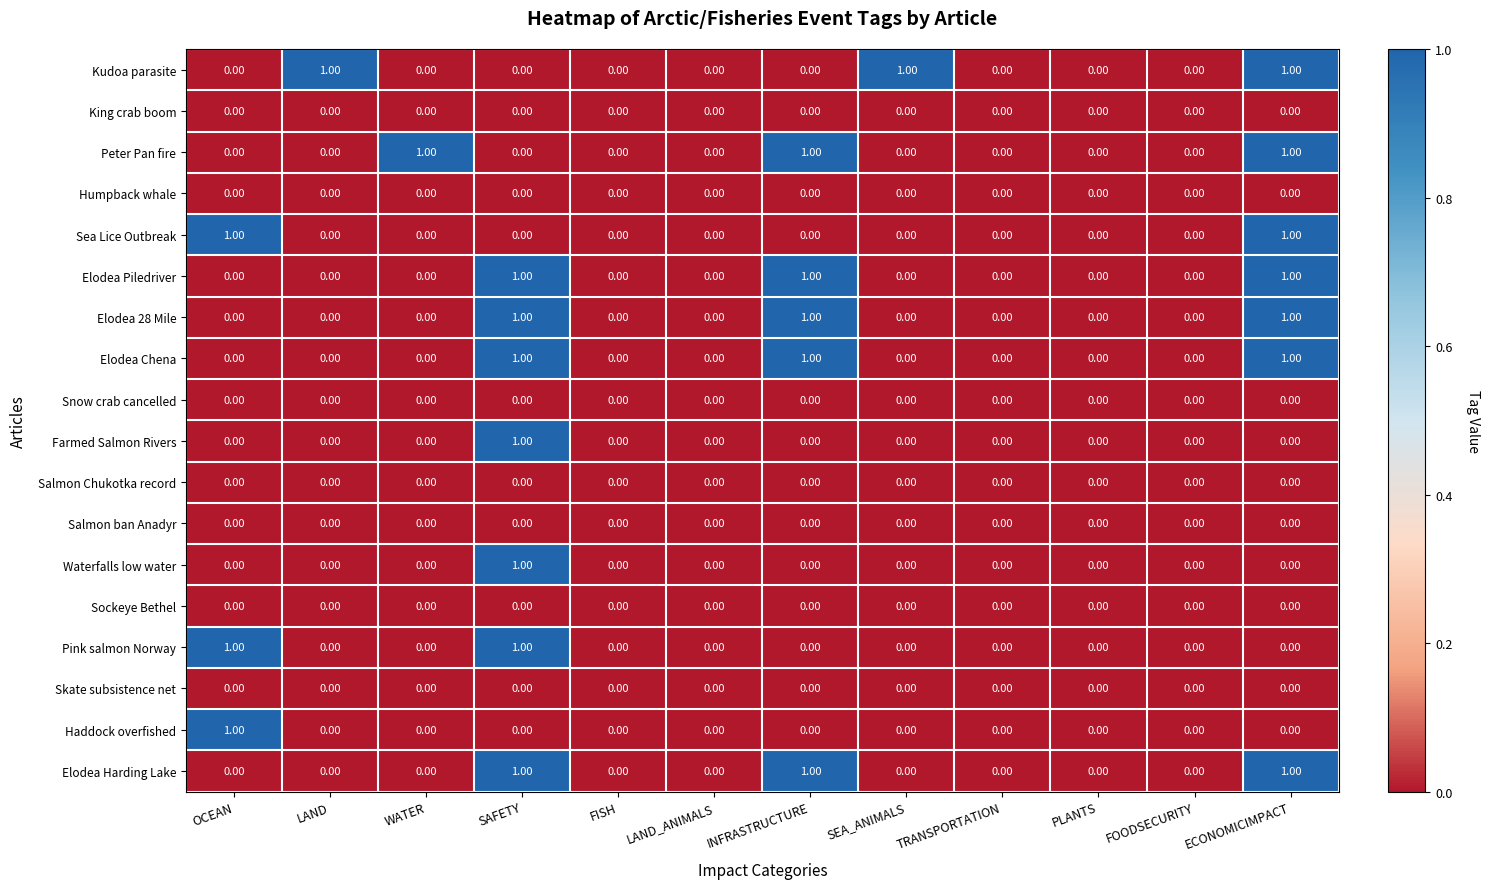

Is the value of Waterfalls low water at SEA_ANIMALS greater than the value of Elodea Chena at INFRASTRUCTURE?

No